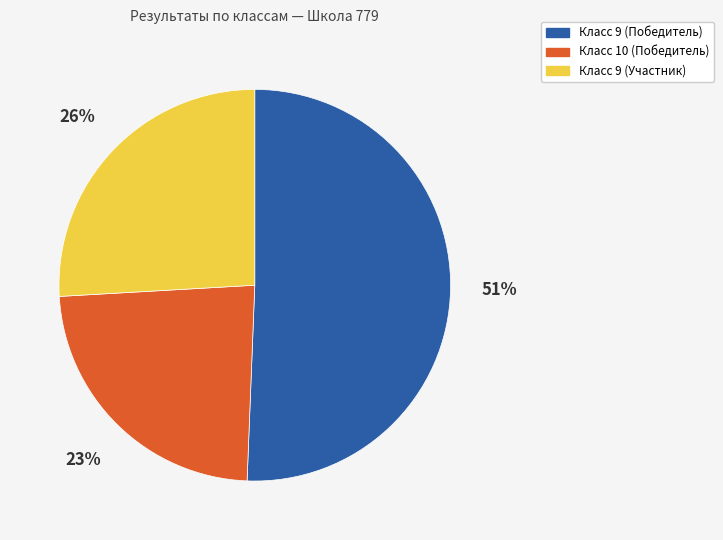

Count the number of slices in the pie.

3